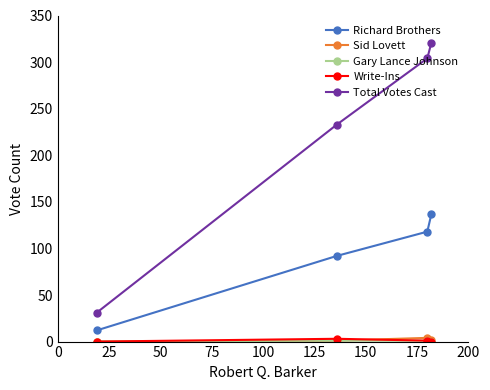

List the series in order of their peak value, highest first.

Total Votes Cast, Richard Brothers, Sid Lovett, Write-Ins, Gary Lance Johnson